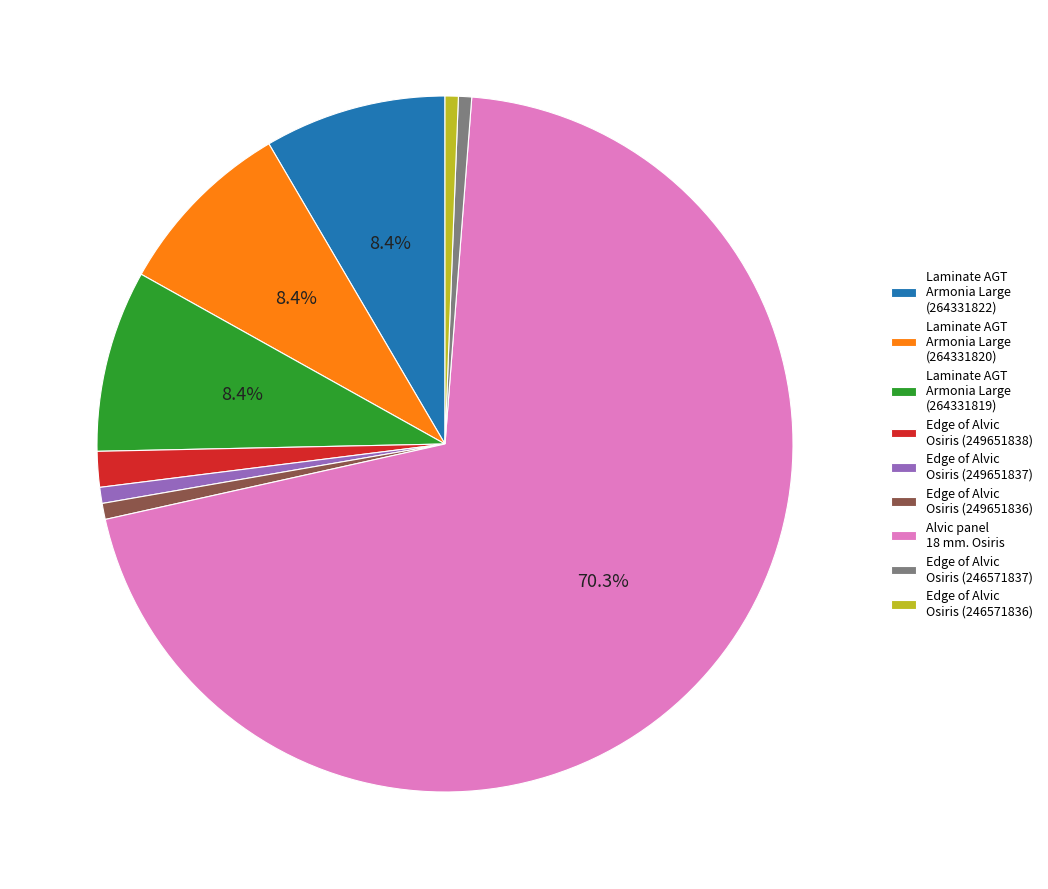

Is it true that Edge of Alvic Osiris (246571836) is 11% of the pie?

False